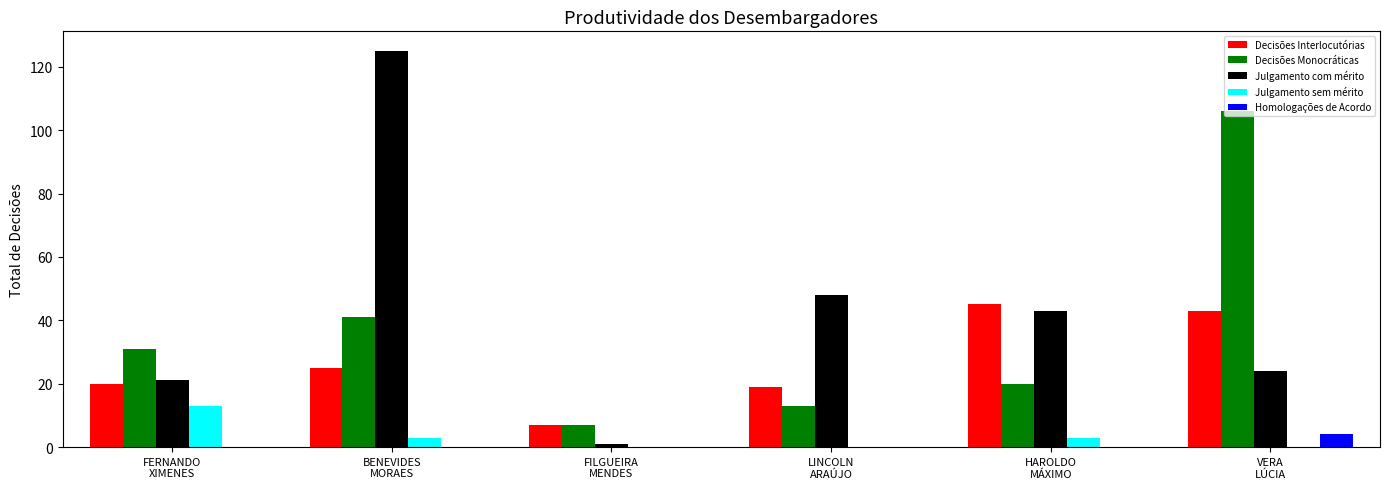

Are the bars horizontal?

No